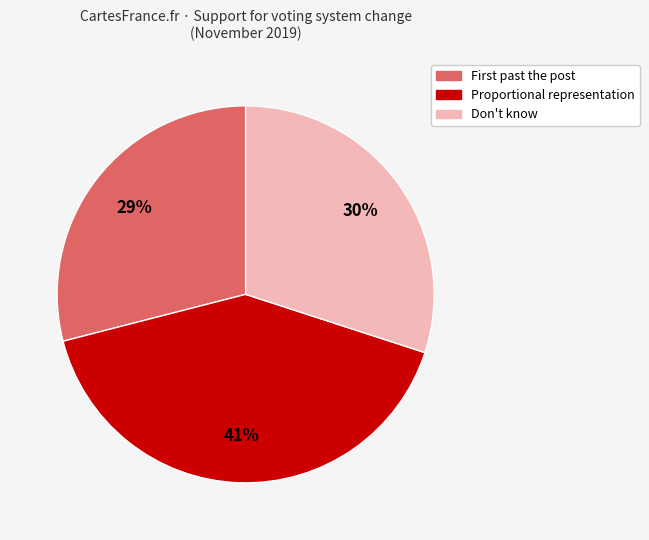

Rank the categories by value from lowest to highest.

First past the post, Don't know, Proportional representation